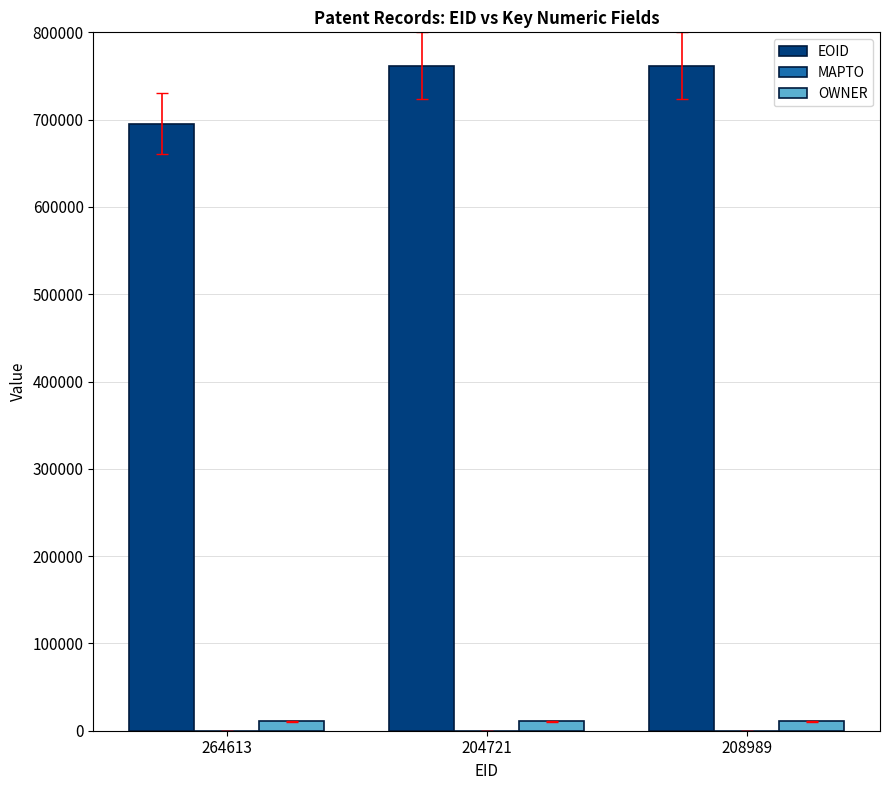

What is the label of the 1st bar from the left?

264613